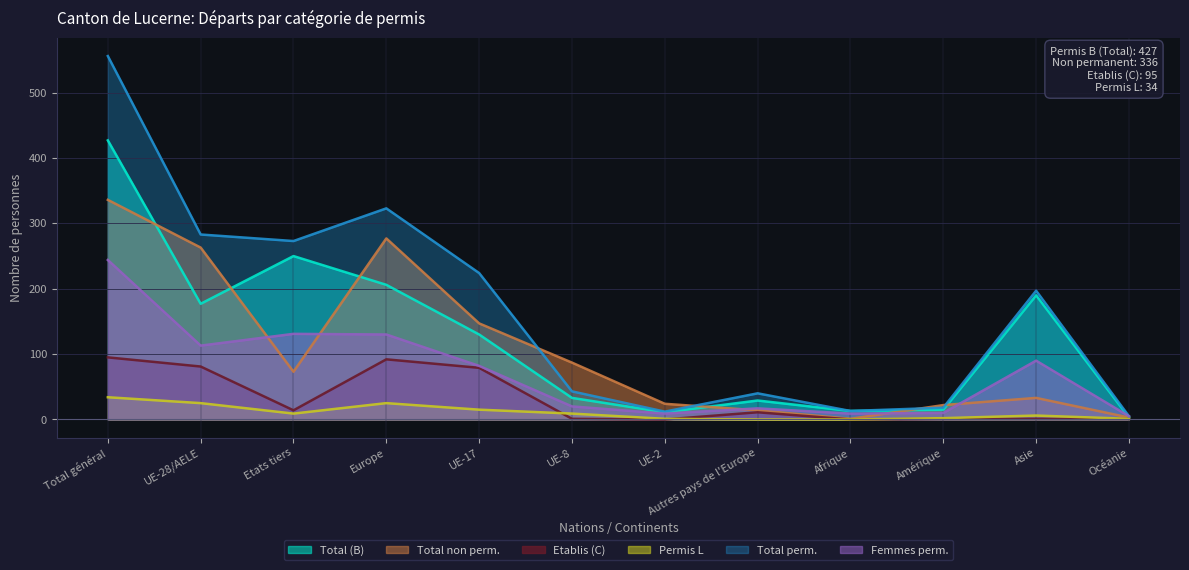

Which category has the lowest value in the Femmes perm. series?

Océanie